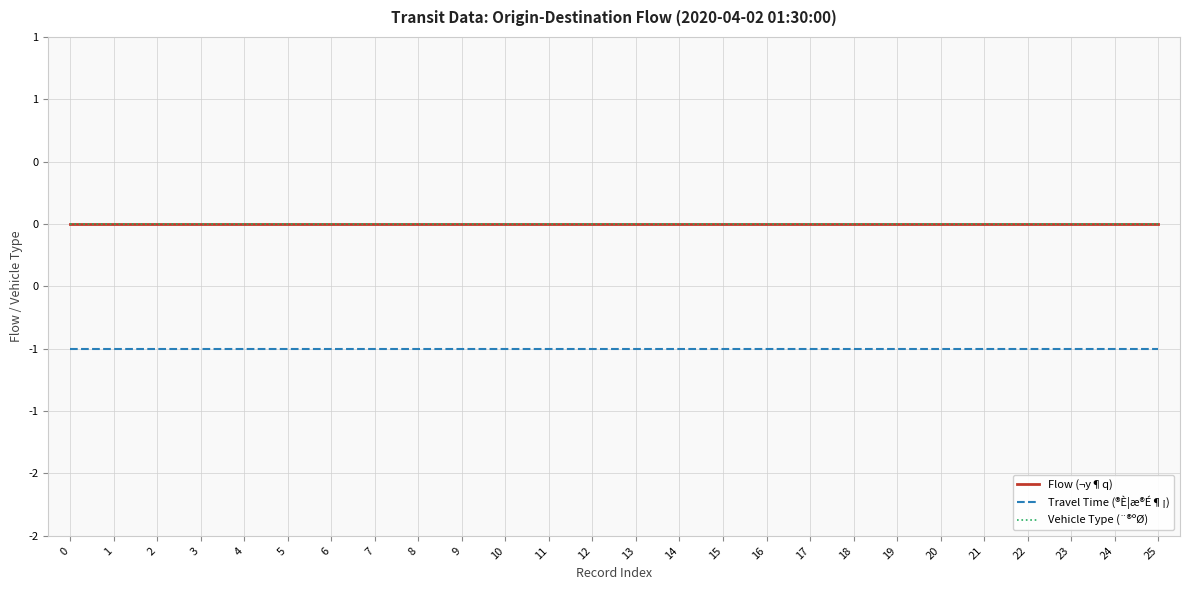

Which series has the largest total across all categories?

Flow (¬y¶q)